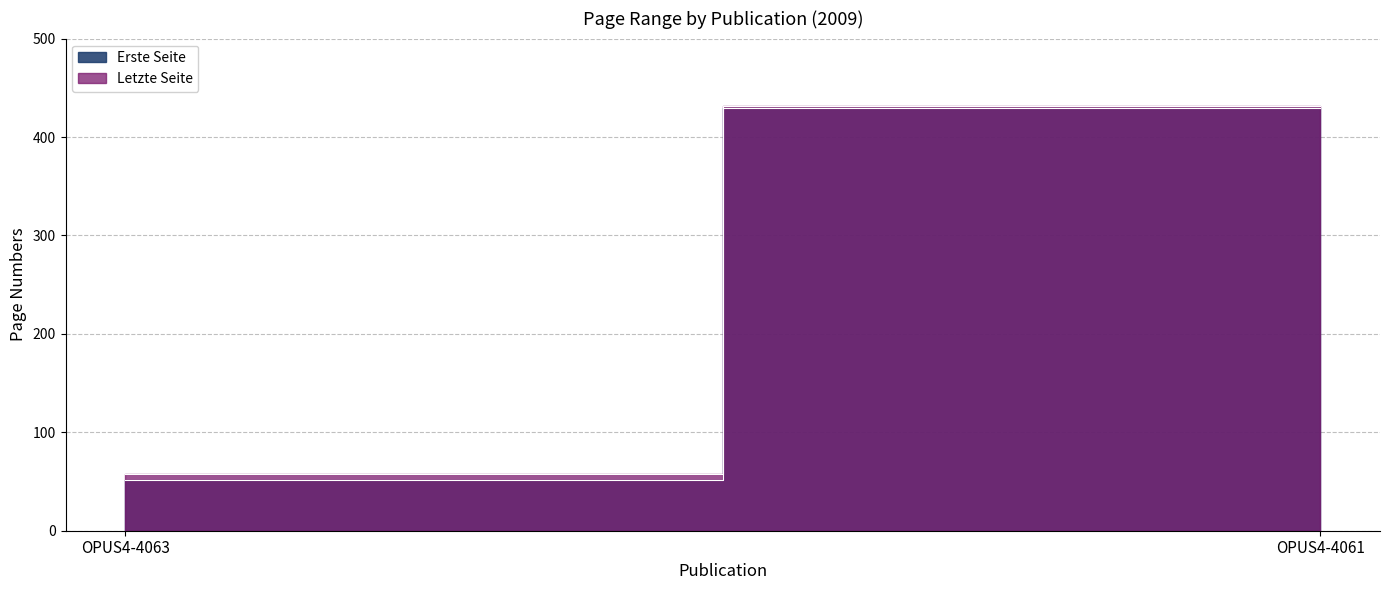

Which series has the widest spread of values?

Erste Seite